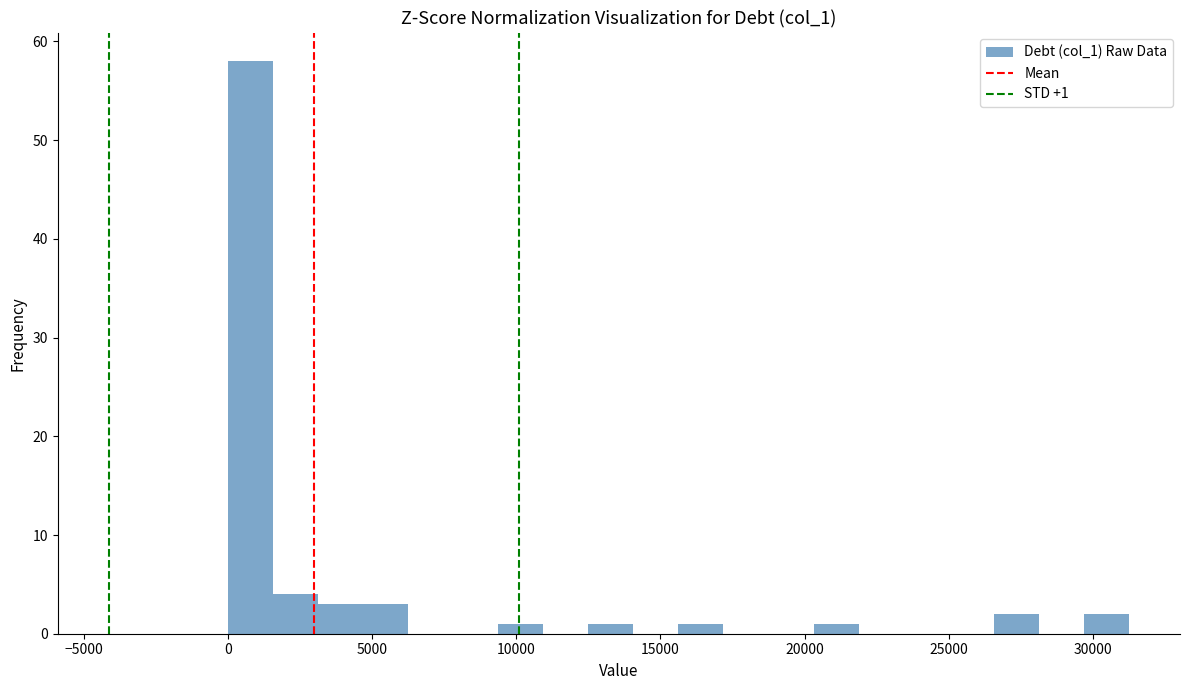

Around what value on the x-axis is the tallest bar? Give the approximate position of its centre, as read against the axis.

1000